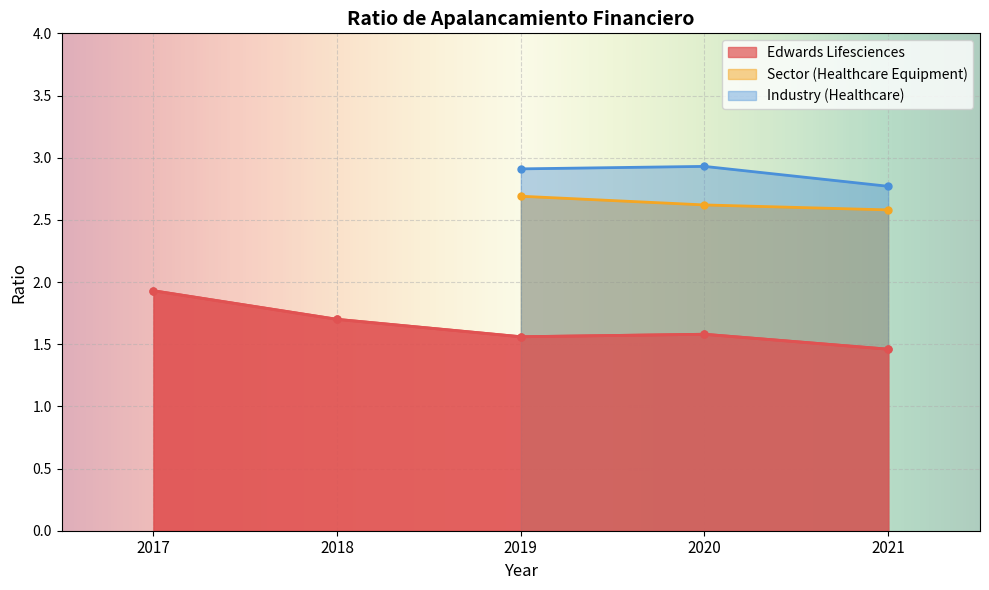

What is the total value across all series at 2018-12-31?

1.7